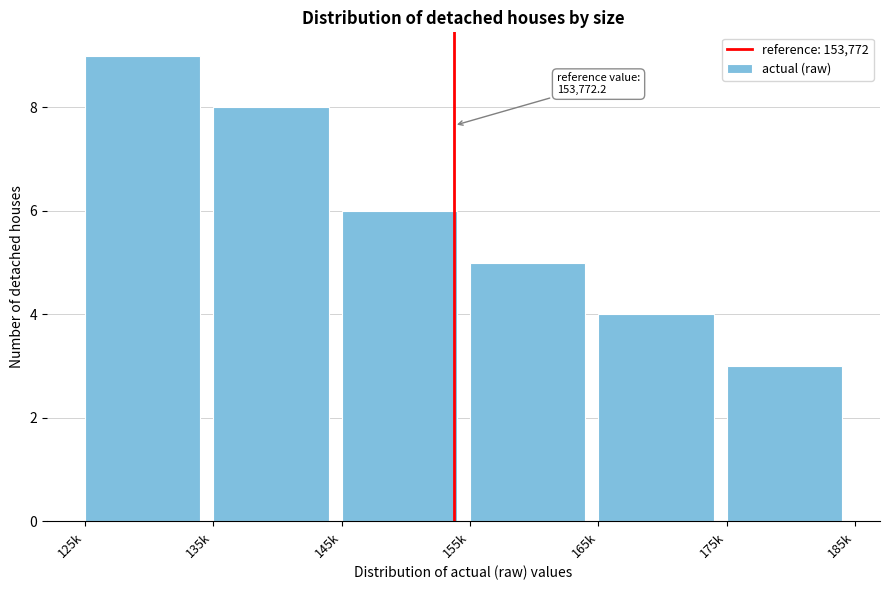

Reading left to right, list all the values displayed in this chart.

9	8	6	5	4	3